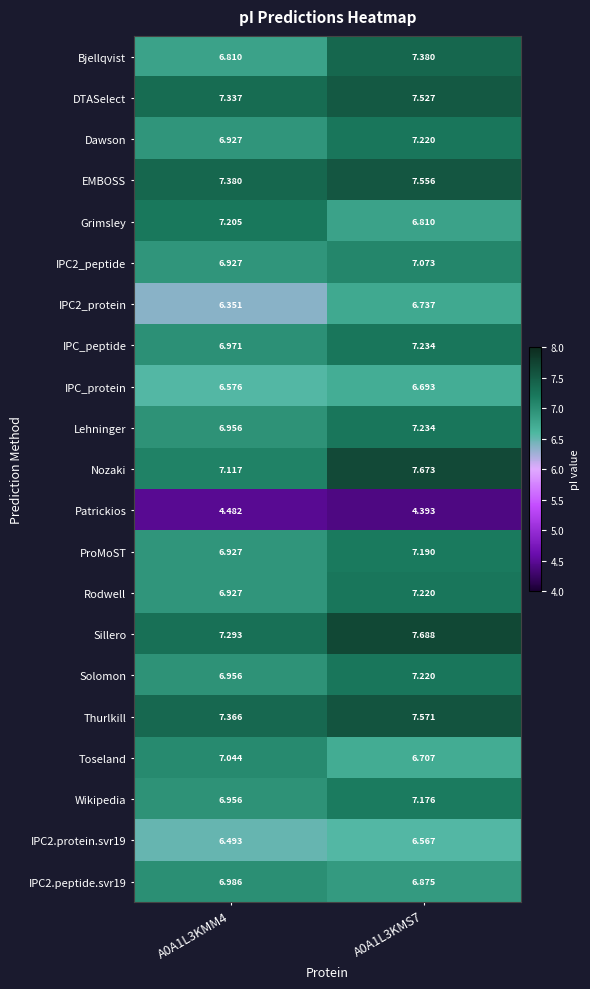

Is the value of Bjellqvist at A0A1L3KMS7 greater than the value of Solomon at A0A1L3KMS7?

Yes